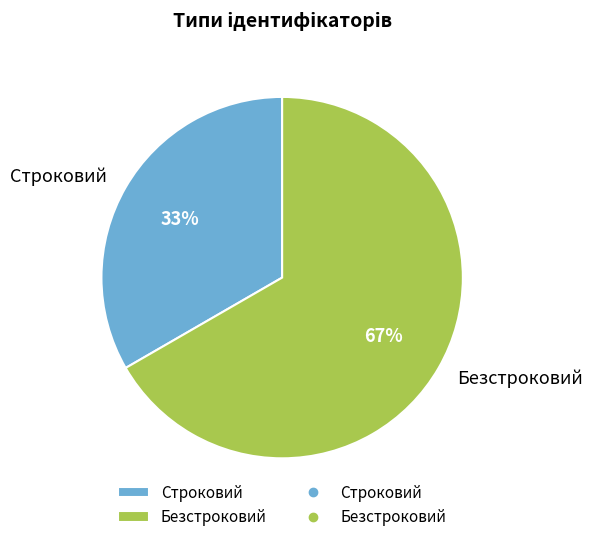

The Безстроковий slice represents 67% of the pie. True or false?

True